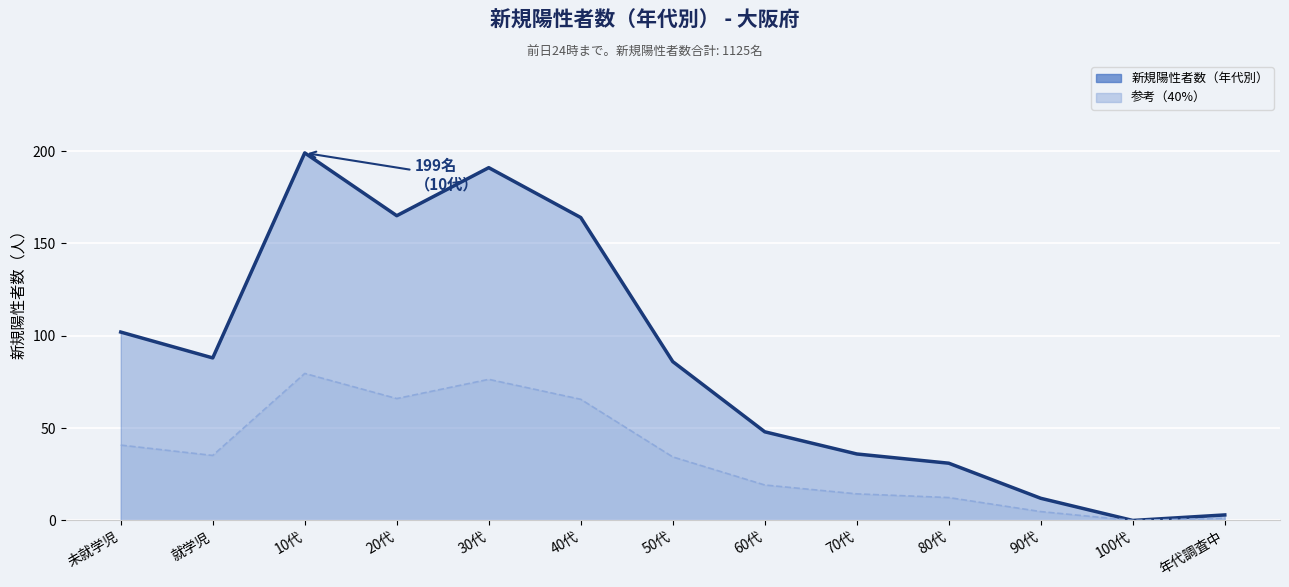

Reading left to right, list all the values displayed in this chart.

新規陽性者数（年代別）: 未就学児=102.0	就学児=88.0	10代=199.0	20代=165.0	30代=191.0	40代=164.0	50代=86.0	60代=48.0	70代=36.0	80代=31.0	90代=12.0	100代=0.0	年代調査中=3.0
参考（40%）: 未就学児=40.8	就学児=35.2	10代=79.6	20代=66.0	30代=76.4	40代=65.6	50代=34.4	60代=19.2	70代=14.4	80代=12.4	90代=4.8	100代=0.0	年代調査中=1.2